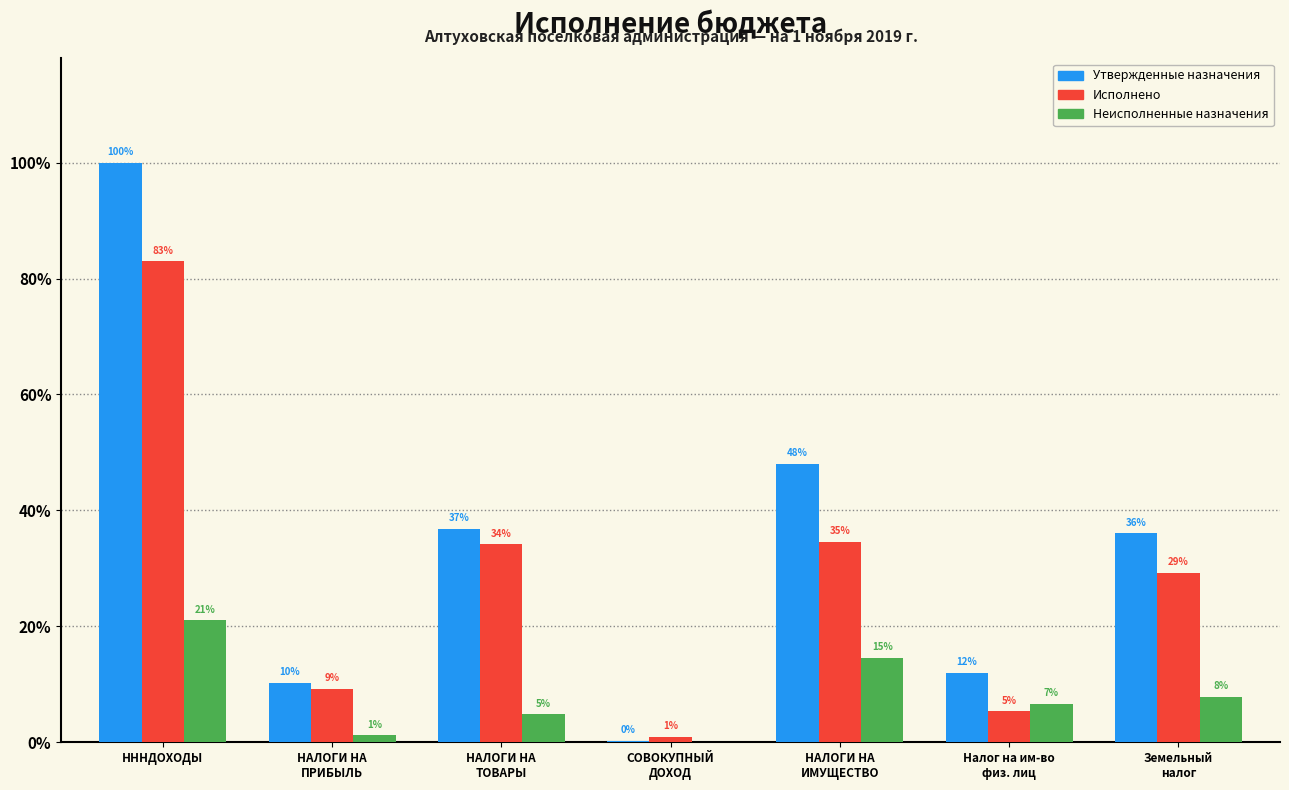

What are all the series names shown in the legend?

Утвержденные назначения, Исполнено, Неисполненные назначения